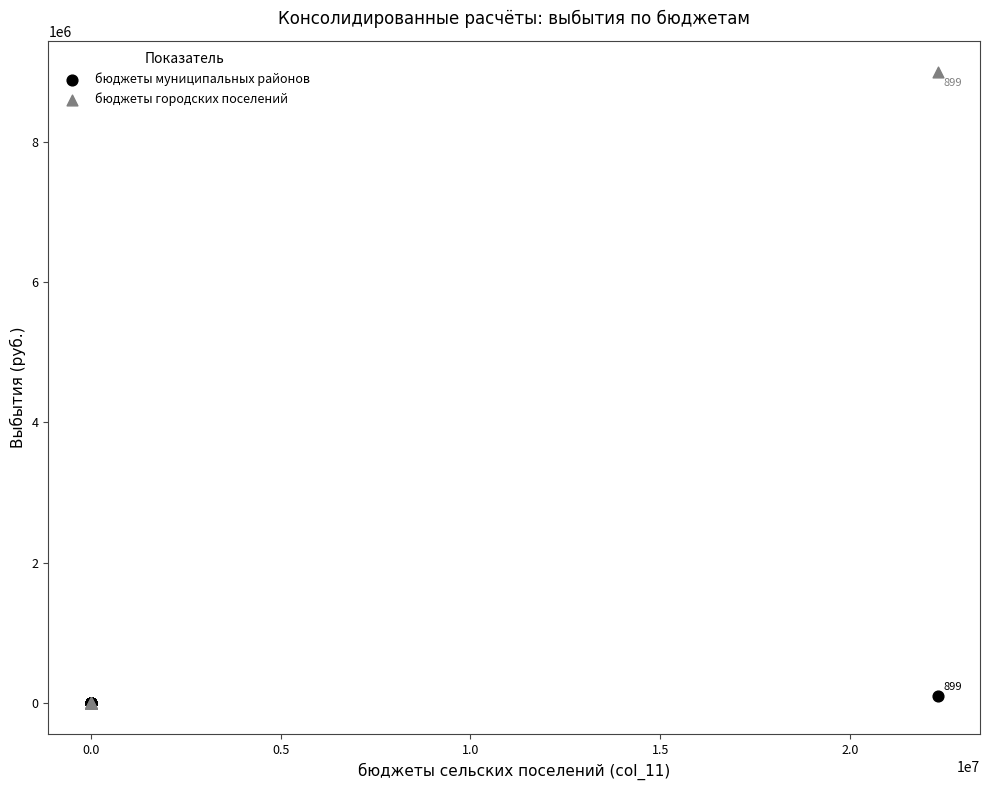

What are all the series names shown in the legend?

бюджеты муниципальных районов, бюджеты городских поселений